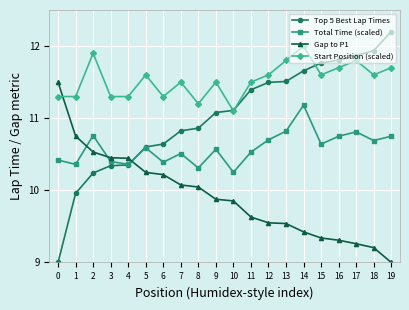

What is the value of the Start Position (scaled) point at the 8th from the left?

11.5